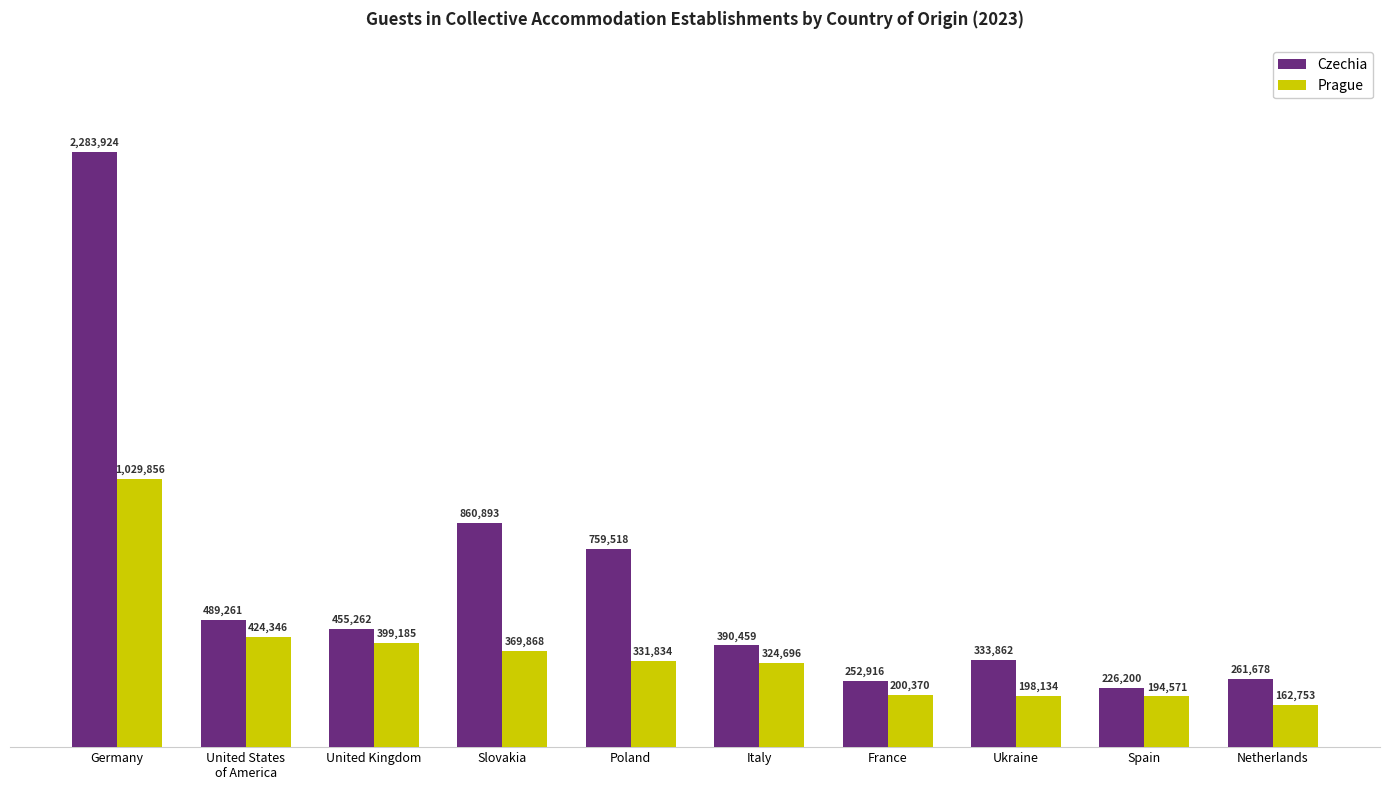

How many data points in Czechia are less than 455262?

5